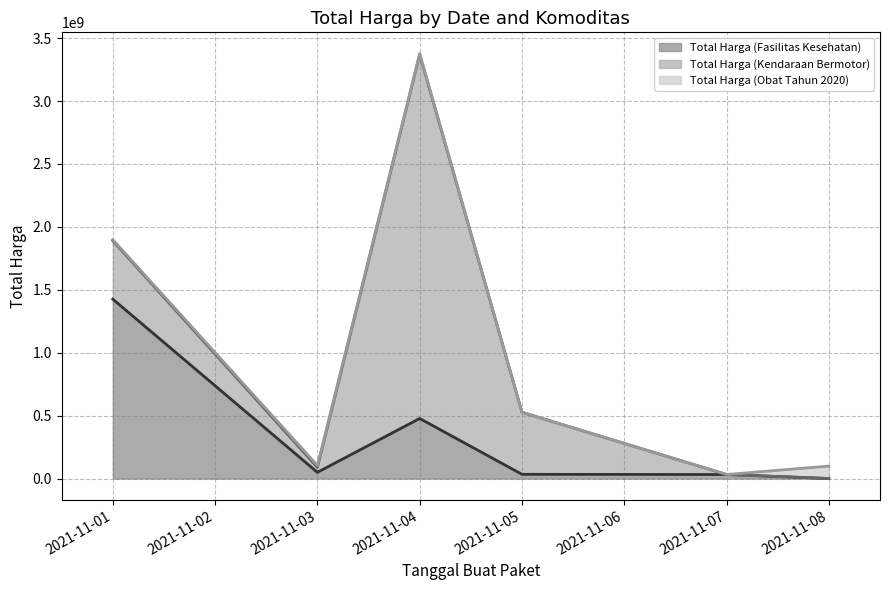

True or false: Total Harga (Fasilitas Kesehatan) (line) and Total Harga (Obat Tahun 2020) (line) cross at least once.

False